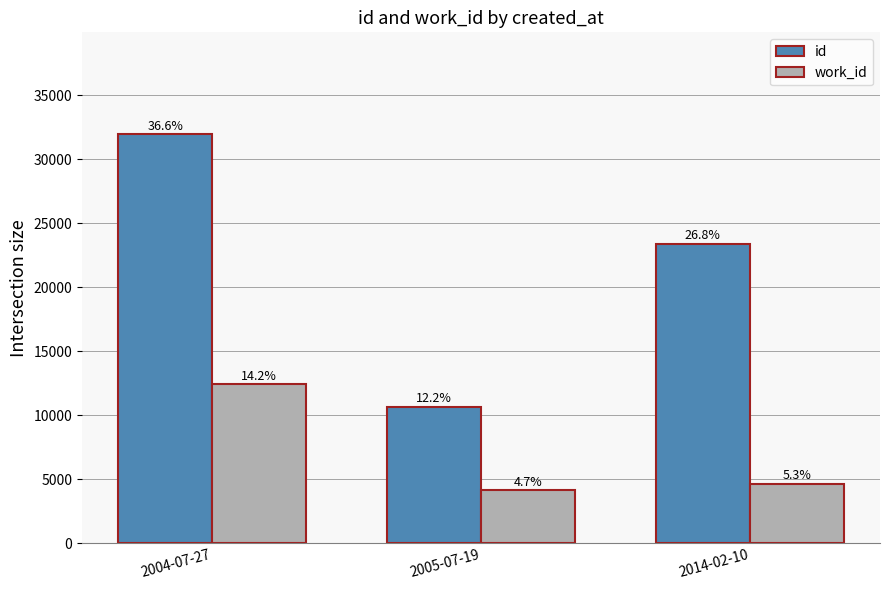

At which label does work_id first exceed 4641?

2004-07-27